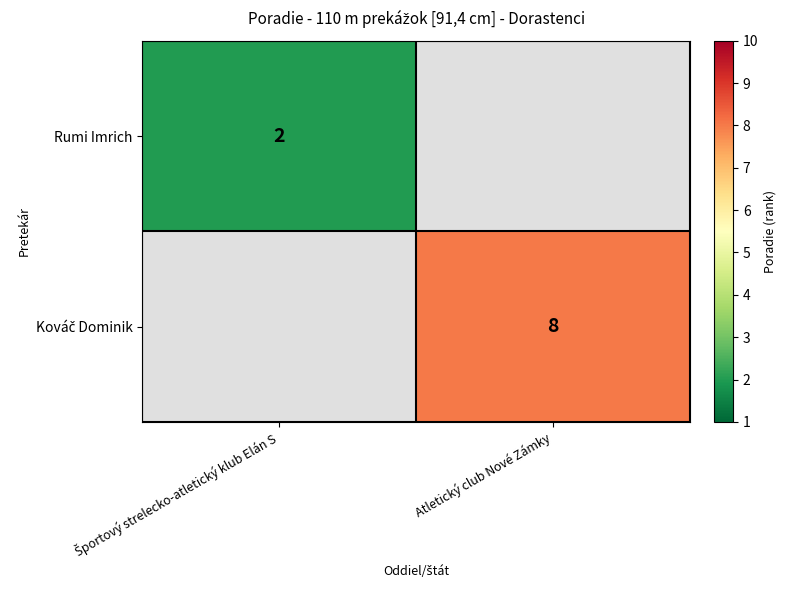

How many values in Rumi Imrich are above zero?

1